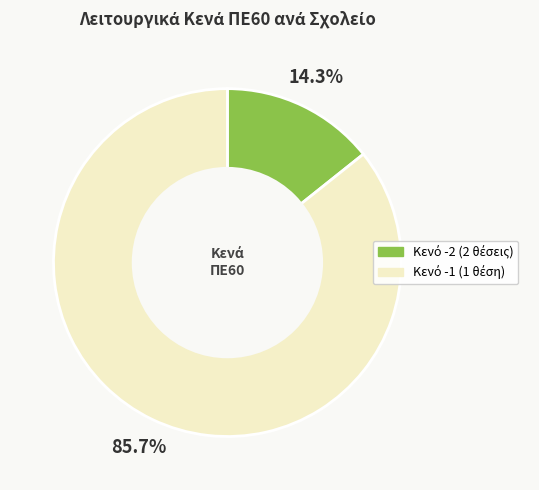

Does any single category account for the majority?

Yes